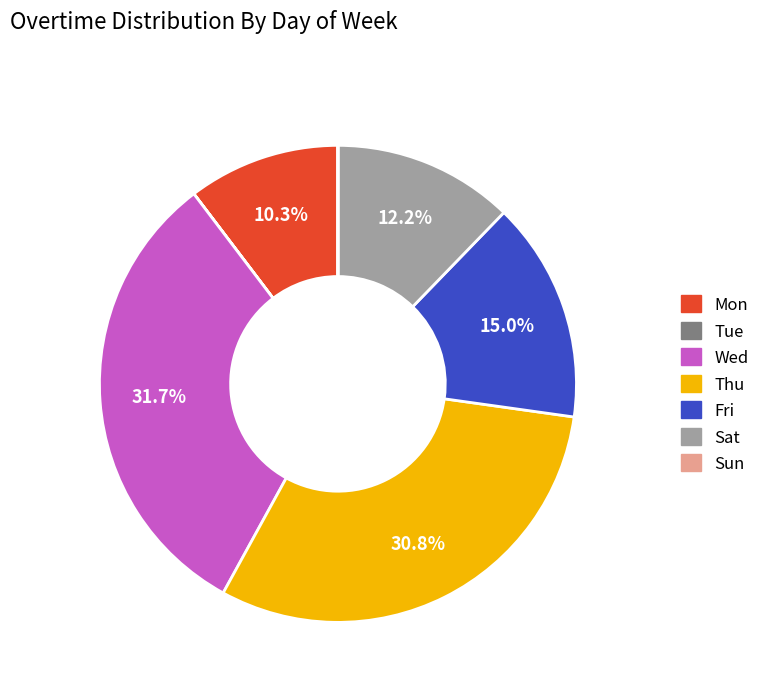

What is the total percentage of Wed and Fri?

46.7%